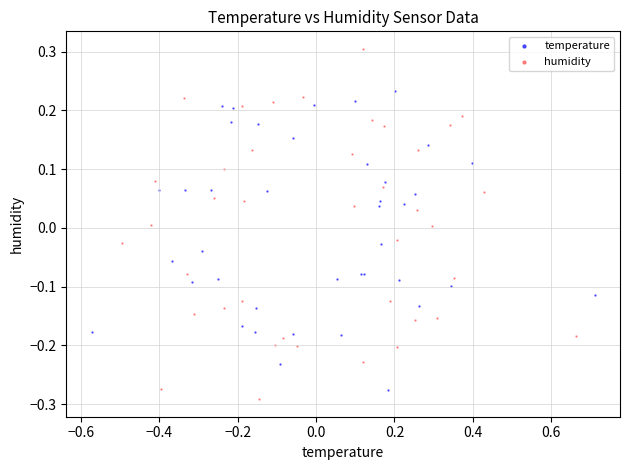

Which series reaches the maximum Y coordinate?

humidity